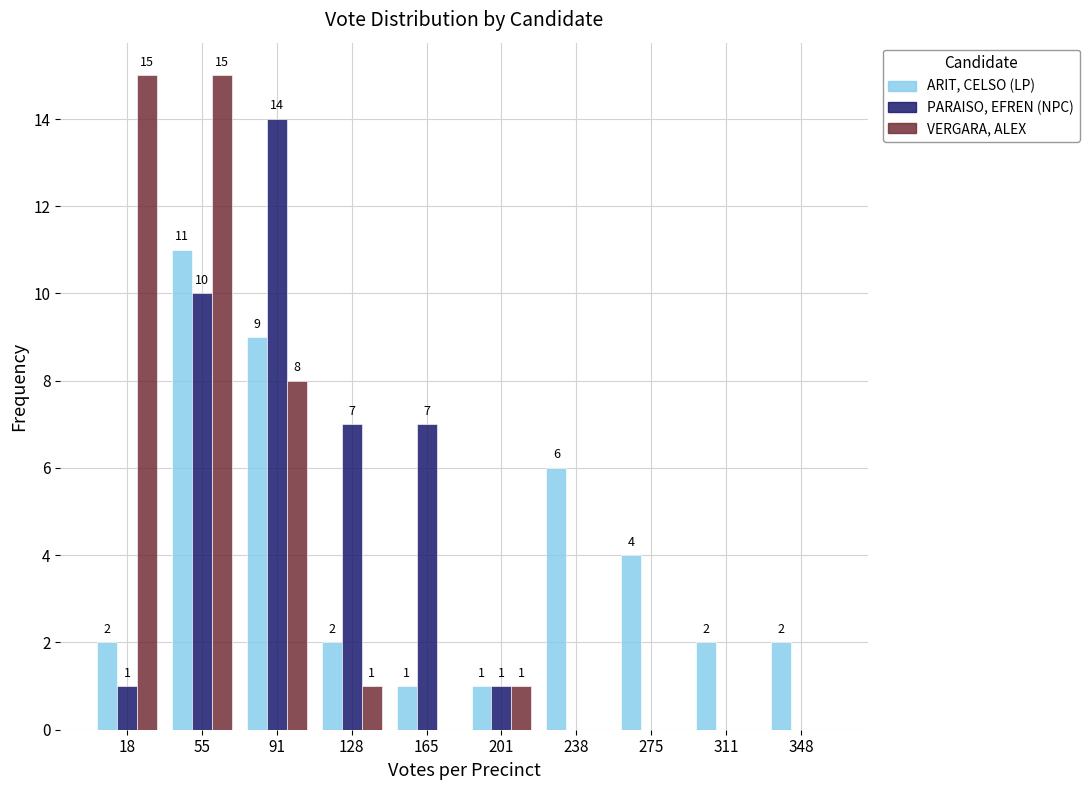

In the ARIT, CELSO (LP) series, which range on the x-axis has the tallest bar?

35 to 75